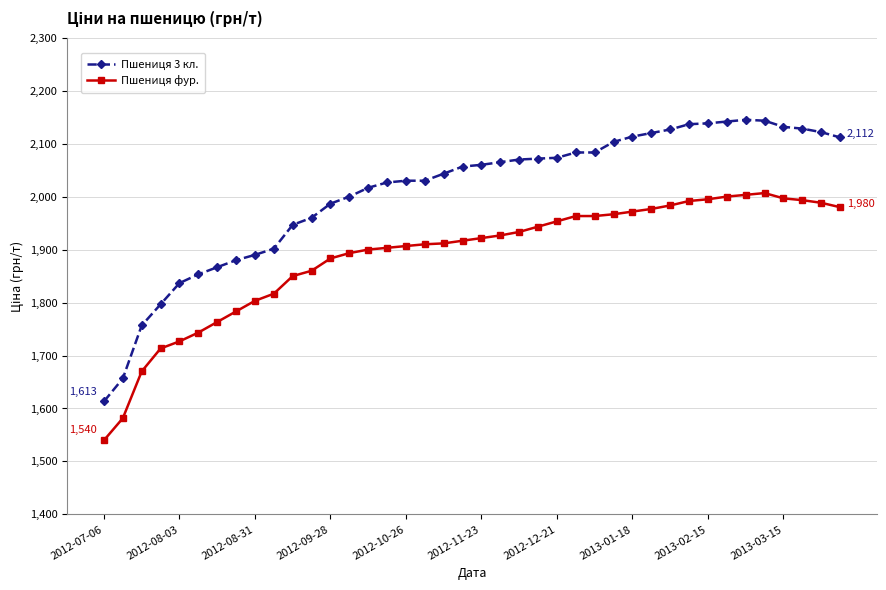

What is the sum of all Пшениця 3 кл. values?

80316.9